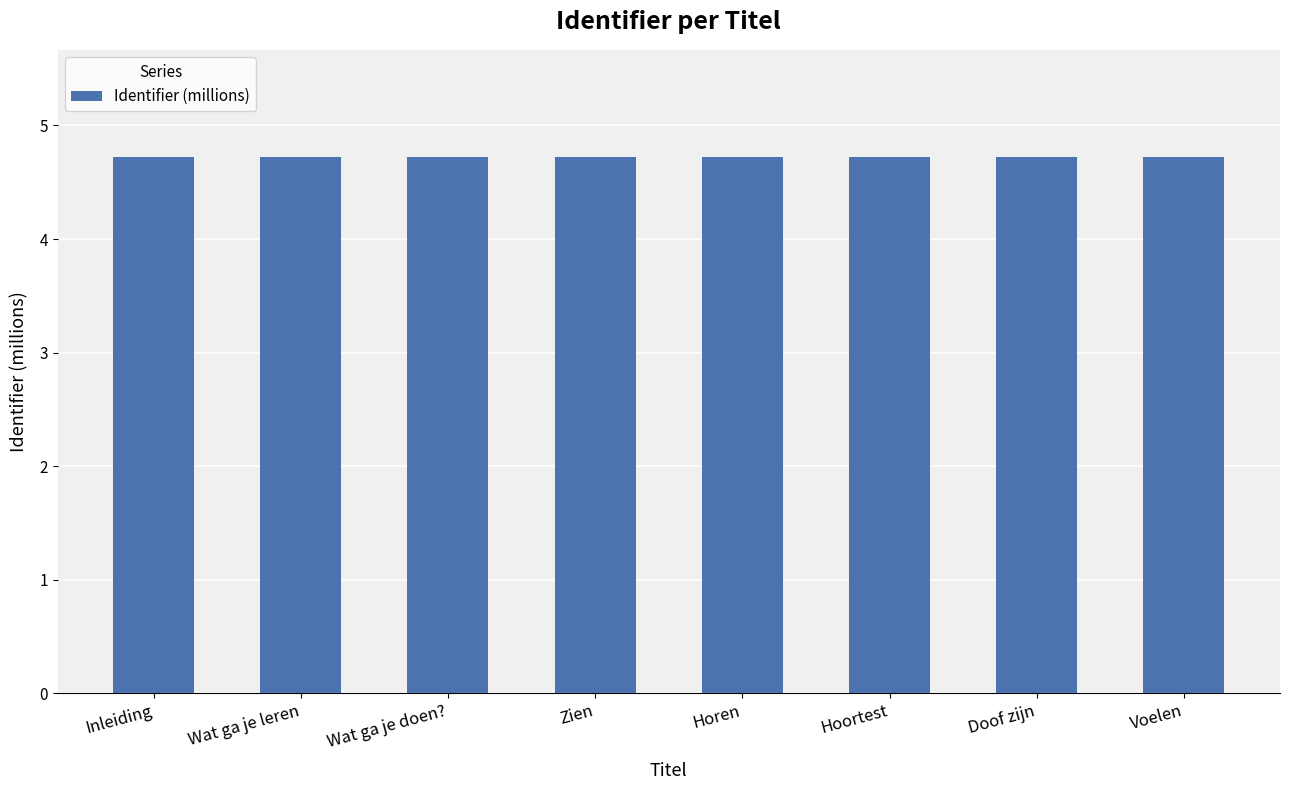

The value at Hoortest is 1.6. True or false?

False